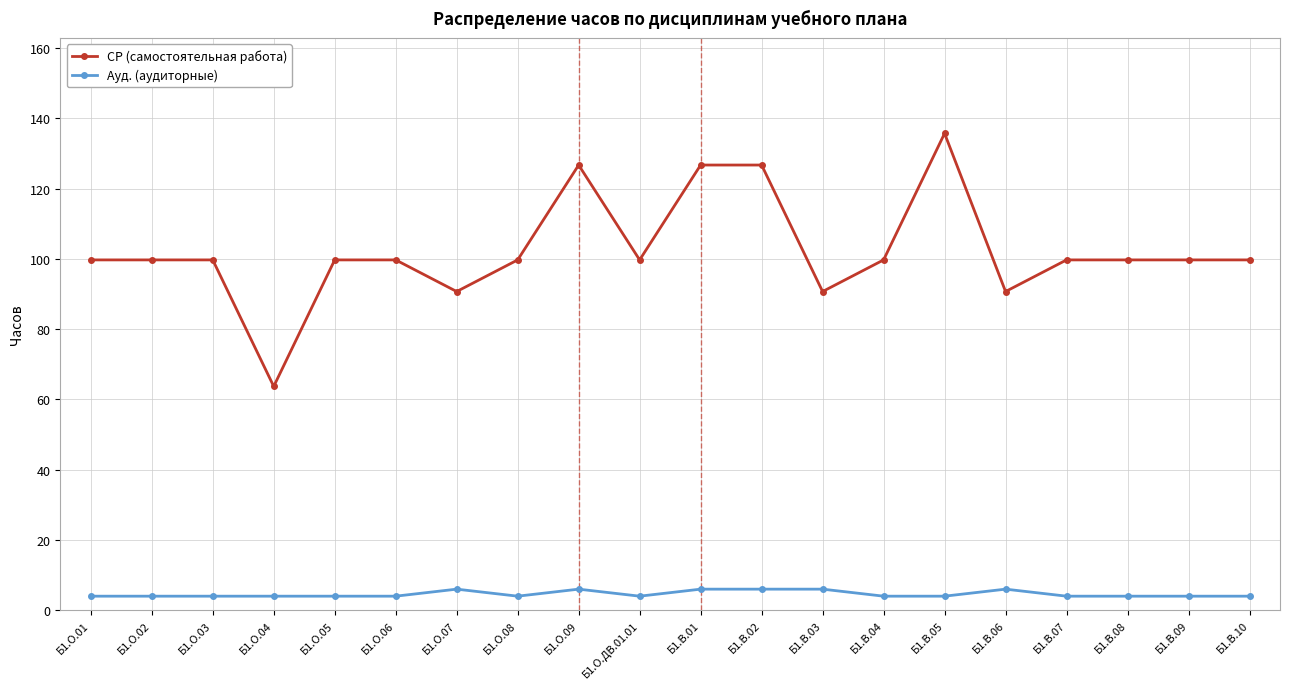

What is the difference between the highest and lowest values at Б1.В.01?

120.7